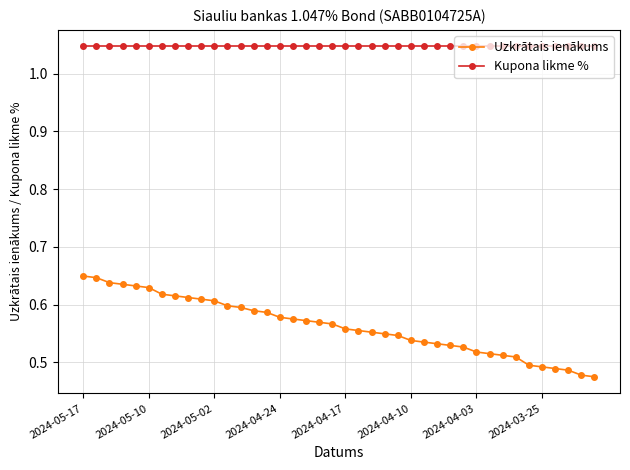

What is the sum of all Uzkrātais ienākums values?

22.5